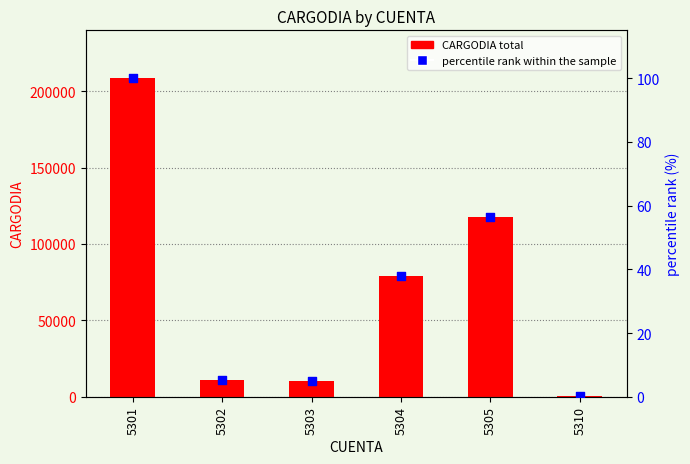

Which series reaches the minimum Y coordinate?

percentile rank within the sample